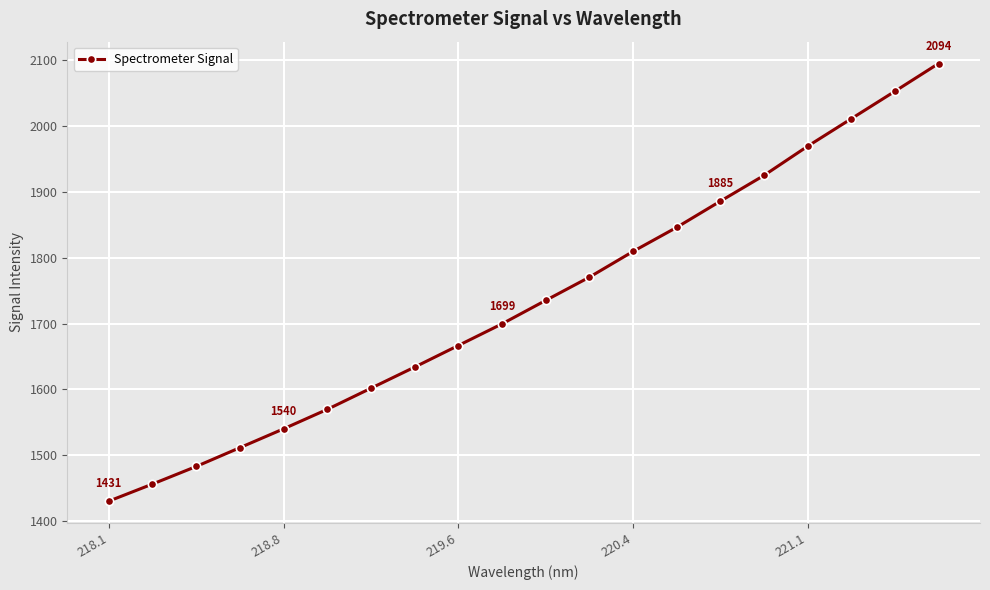

What is the maximum value shown in the chart?

2094.0